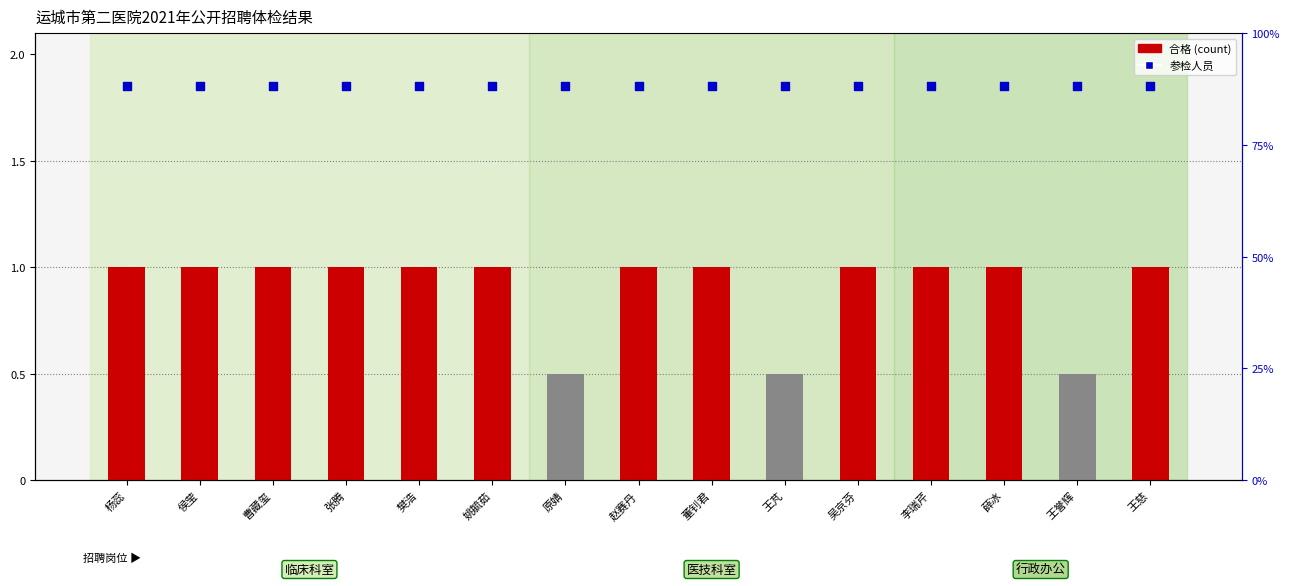

Is the value of 放弃体检 (Waived) at 王誉辉 greater than the value of 参检人员 (All Participants) at 曹藏玺?

No